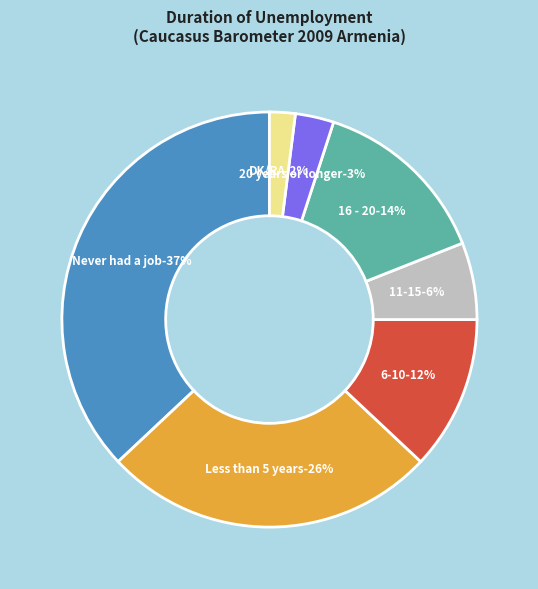

Does any single category account for the majority?

No